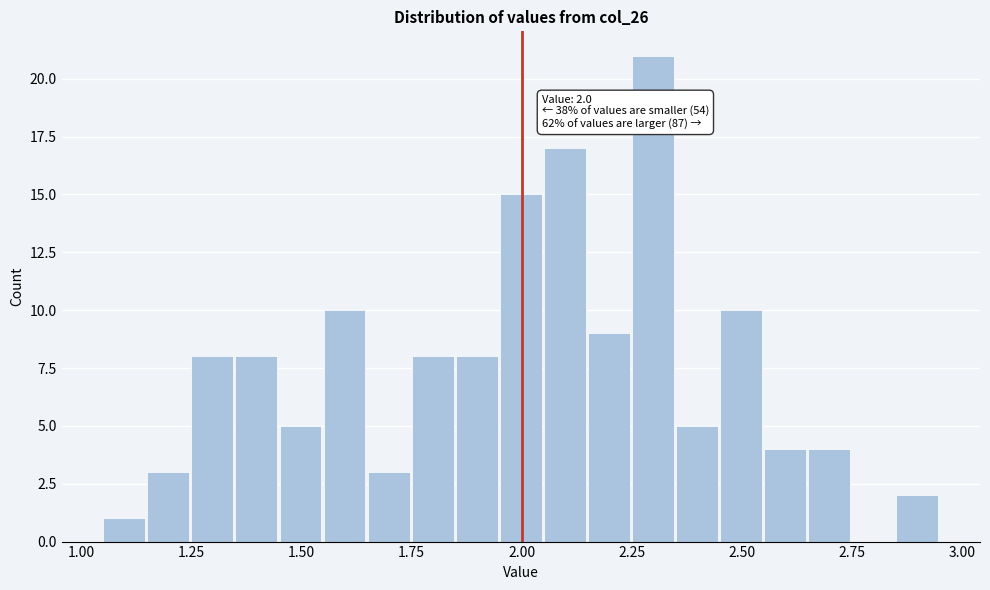

Around what value on the x-axis is the tallest bar? Give the approximate position of its centre, as read against the axis.

2.30